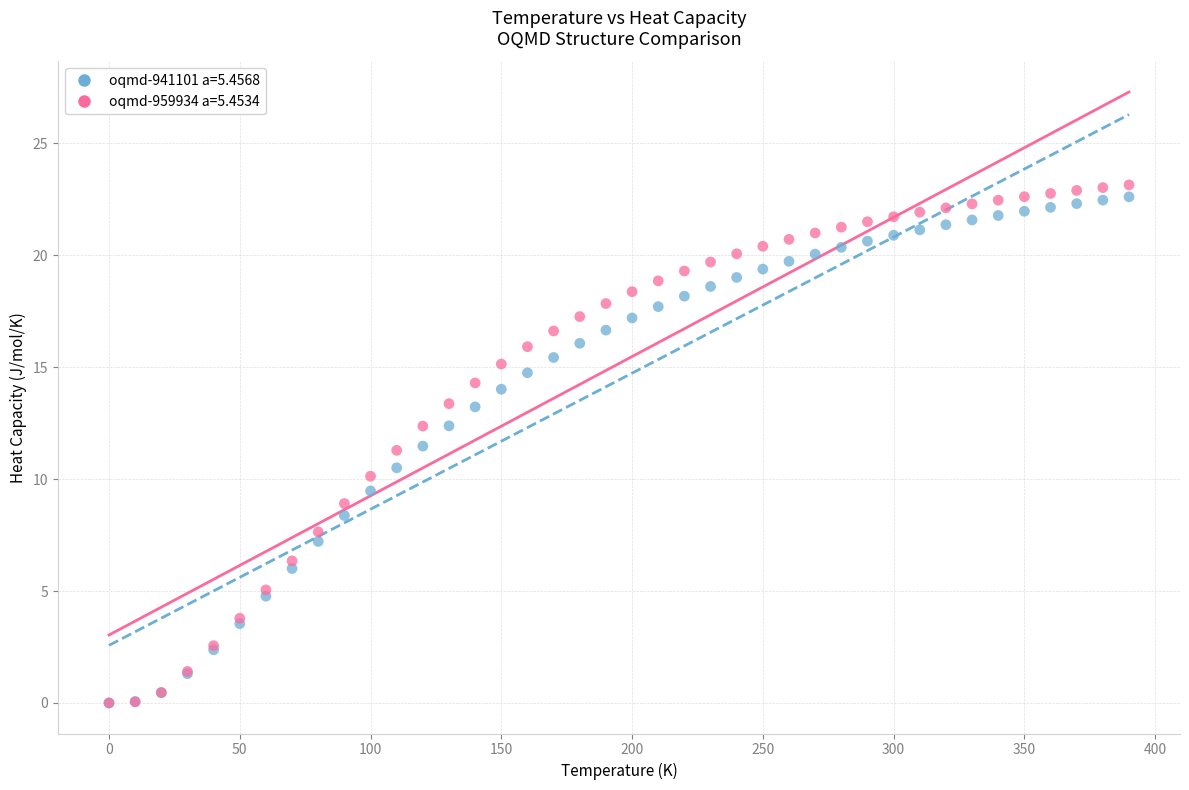

What are all the series names shown in the legend?

oqmd-941101 a=5.4568, oqmd-959934 a=5.4534